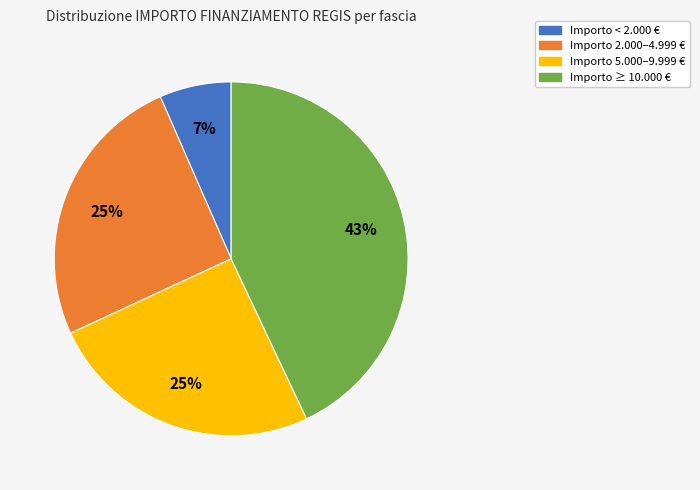

Is it true that Importo < 2.000 € is 1% of the pie?

False